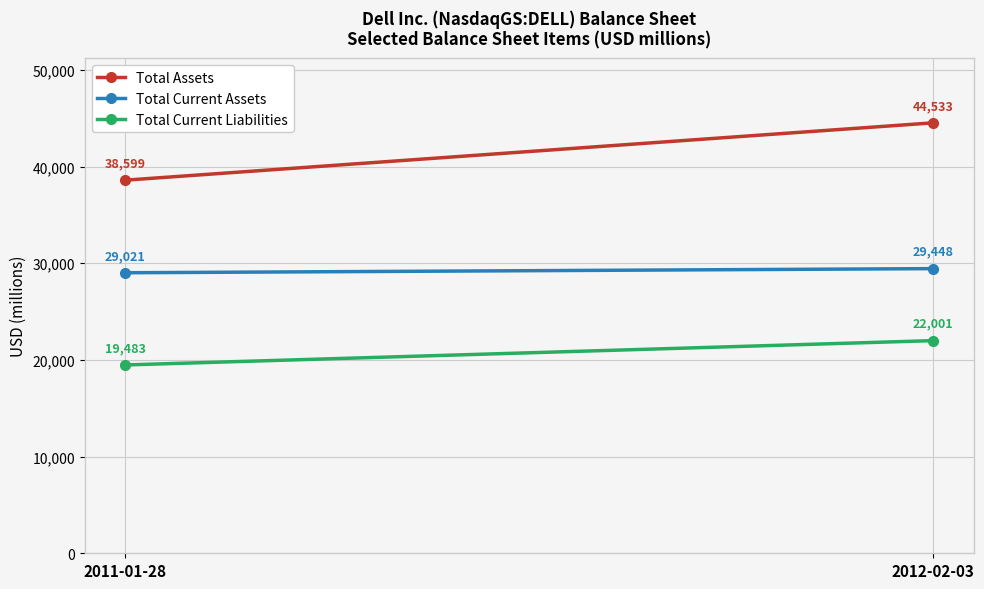

What is the label of the 2nd point from the left?

2012-02-03